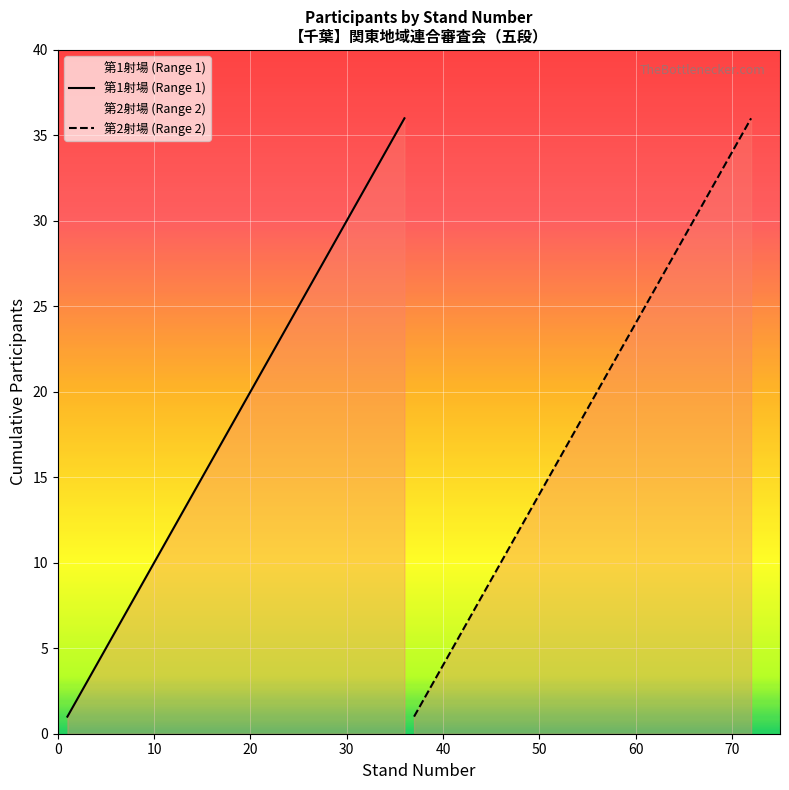

The chart shows a value of 4 at 4. True or false?

True